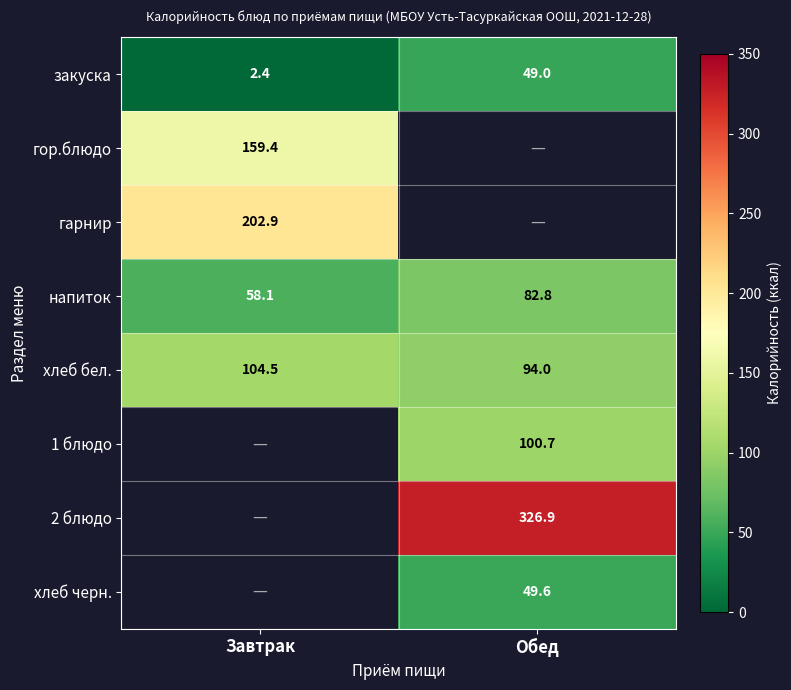

How many series are shown in this chart?

8